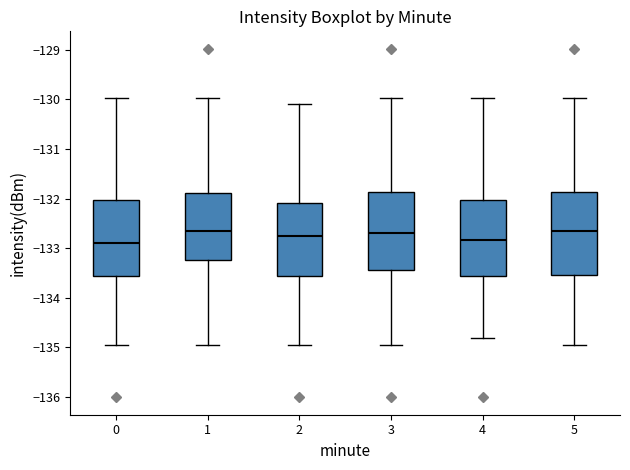

Which box is the tallest, from its lower edge to its upper edge?

5